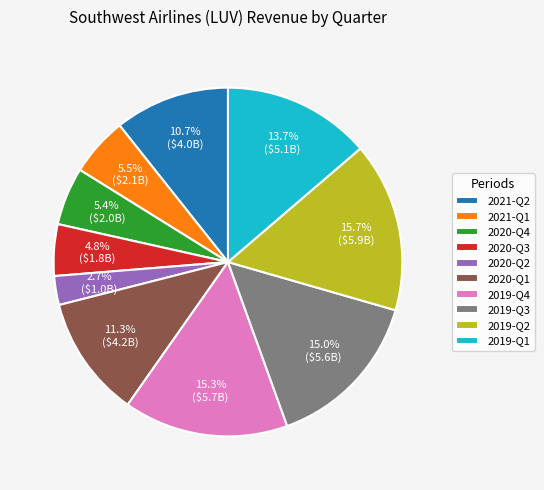

To the nearest percent, what percentage of the pie is 2021-Q2?

11%